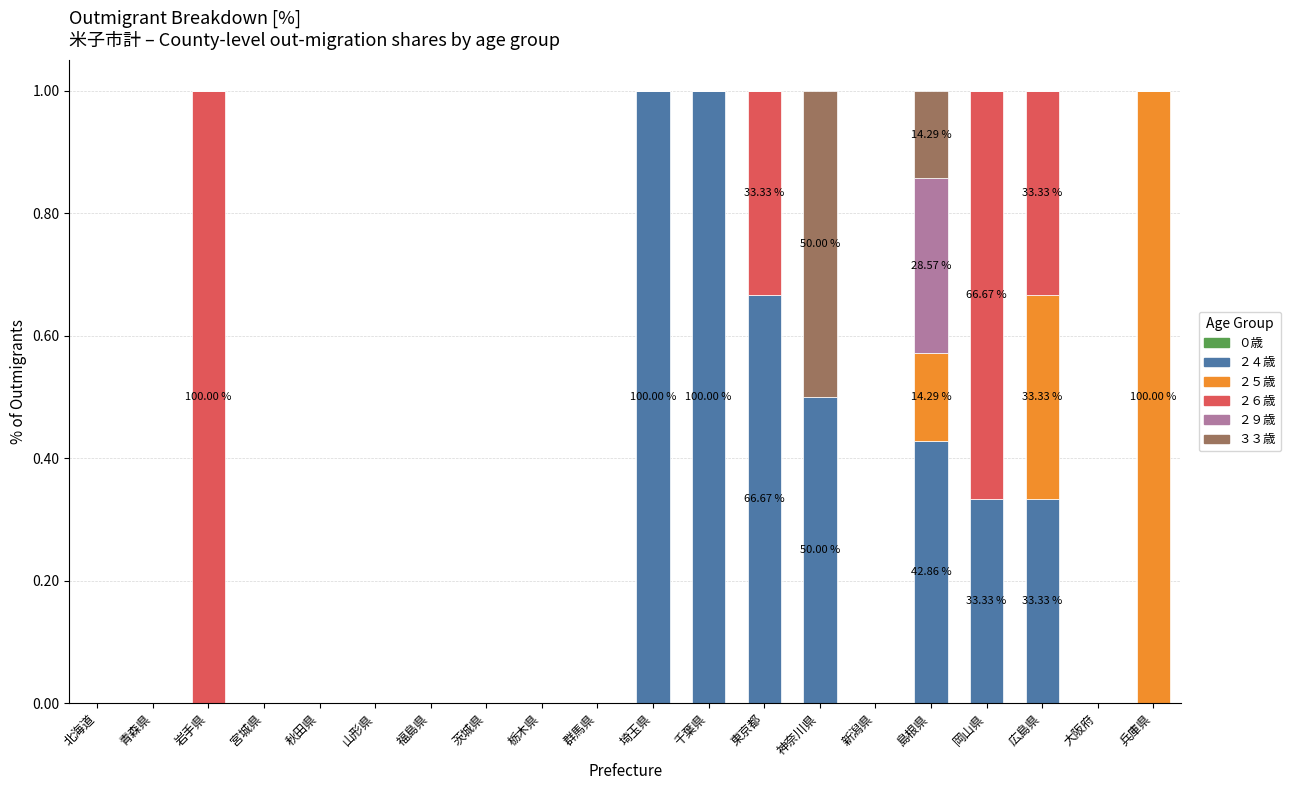

What is the total value across all series at 東京都?

1.0